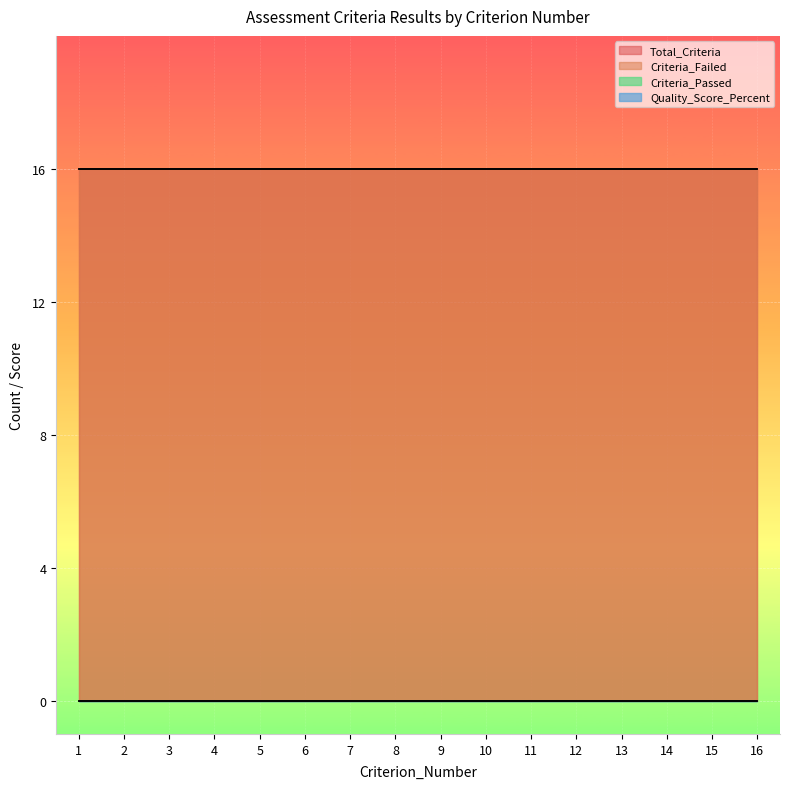

What is the lowest value of the Total_Criteria series?

16